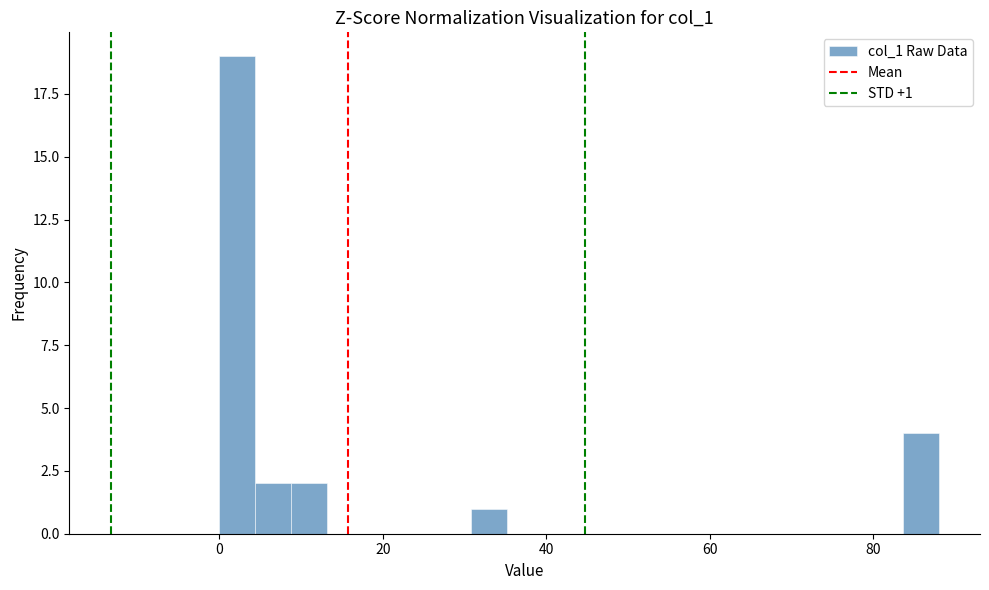

Around what value on the x-axis is the tallest bar? Give the approximate position of its centre, as read against the axis.

2